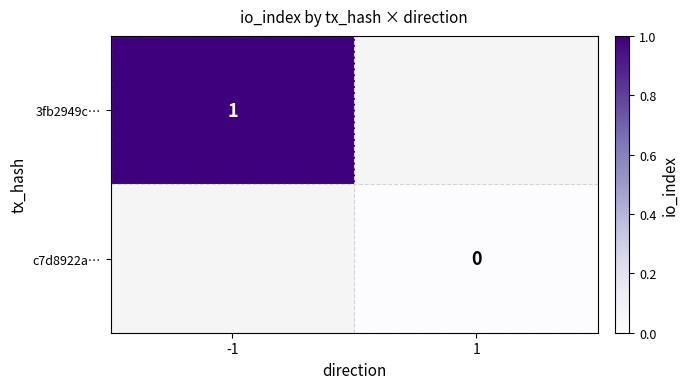

Rank the series by their maximum value, from lowest to highest.

3fb2949c…, c7d8922a…